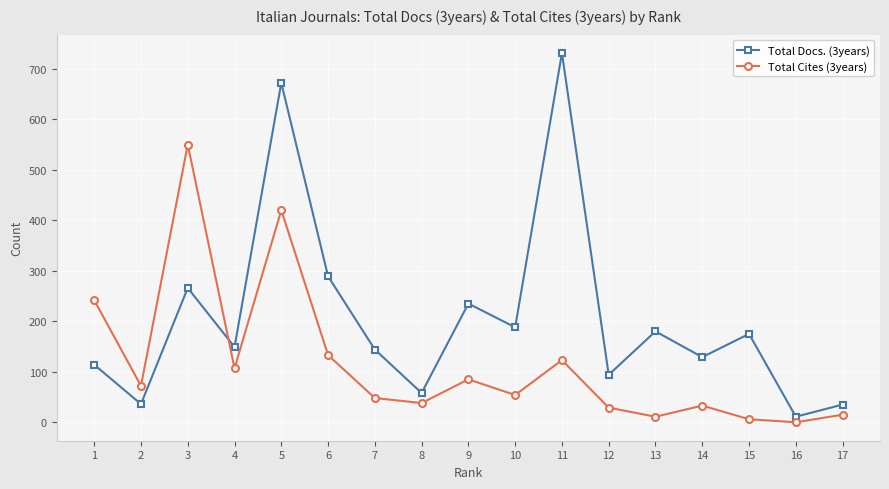

How many values in the Total Docs. (3years) series are below 149?

8